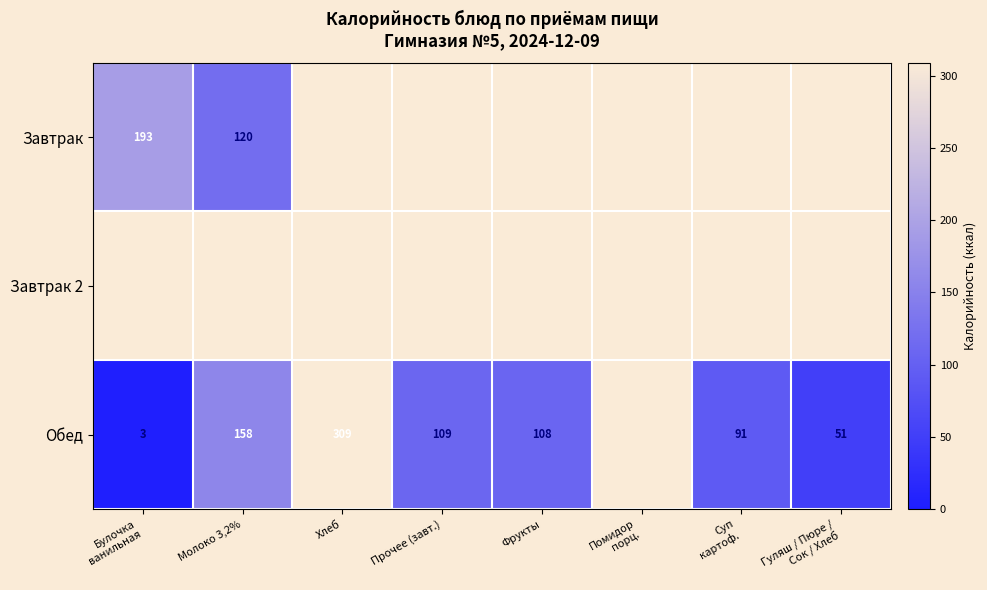

Is it true that Завтрак equals 167 at Молоко 3,2%?

False